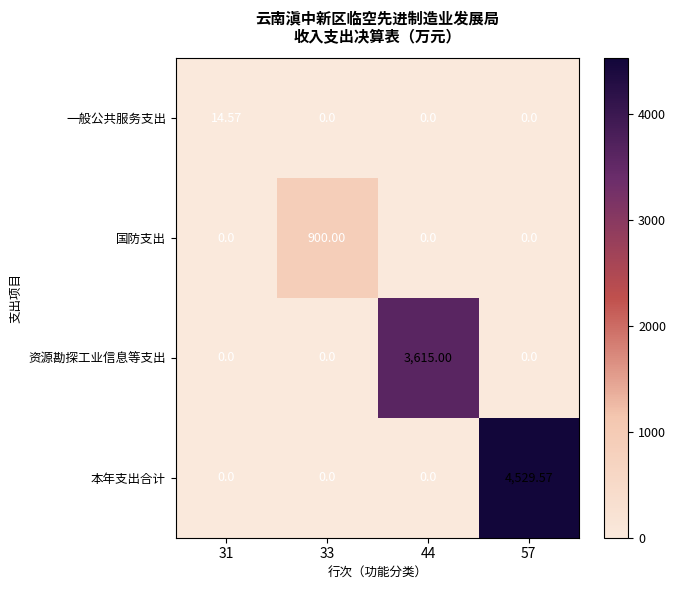

The 本年支出合计 series shows -2971.5 at 33. True or false?

False